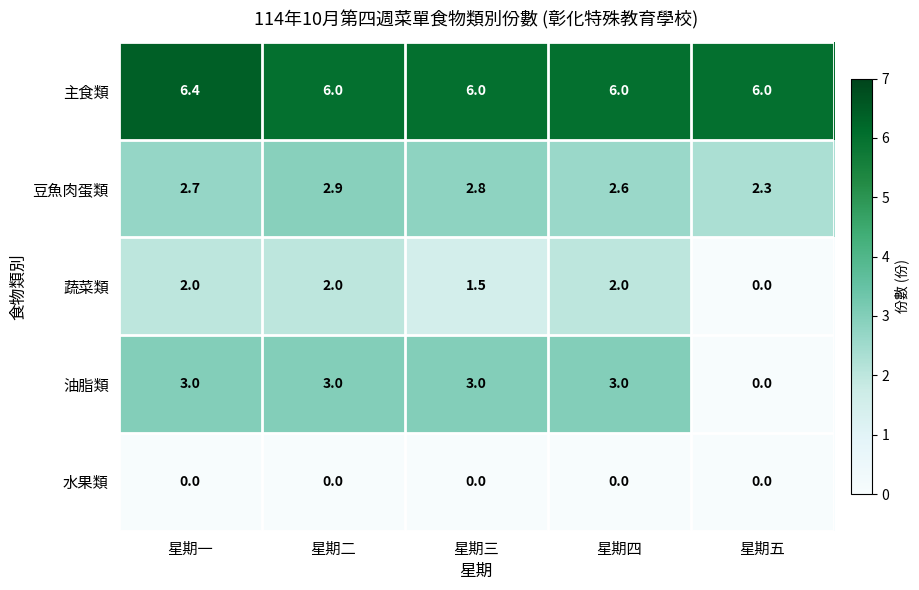

Reading left to right, extract all data points from this chart.

主食類: 6.4	6.0	6.0	6.0	6.0
豆魚肉蛋類: 2.7	2.9	2.8	2.6	2.3
蔬菜類: 2.0	2.0	1.5	2.0	0.0
油脂類: 3.0	3.0	3.0	3.0	0.0
水果類: 0.0	0.0	0.0	0.0	0.0